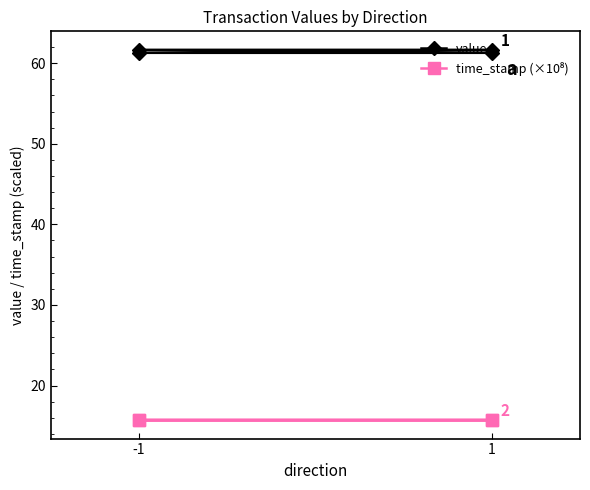

True or false: time_stamp (×10⁸) has more than 2 points higher than both neighbors.

False